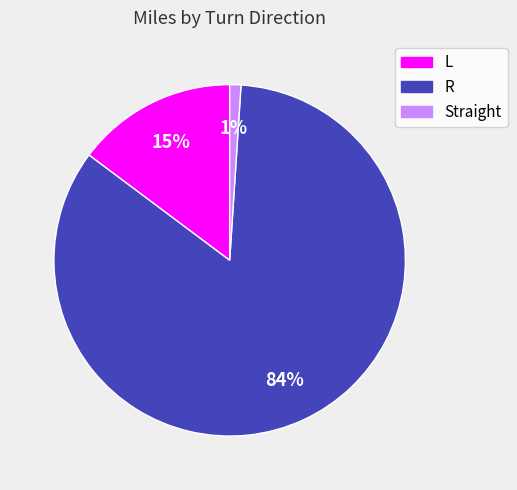

Is there a majority slice in this chart?

Yes